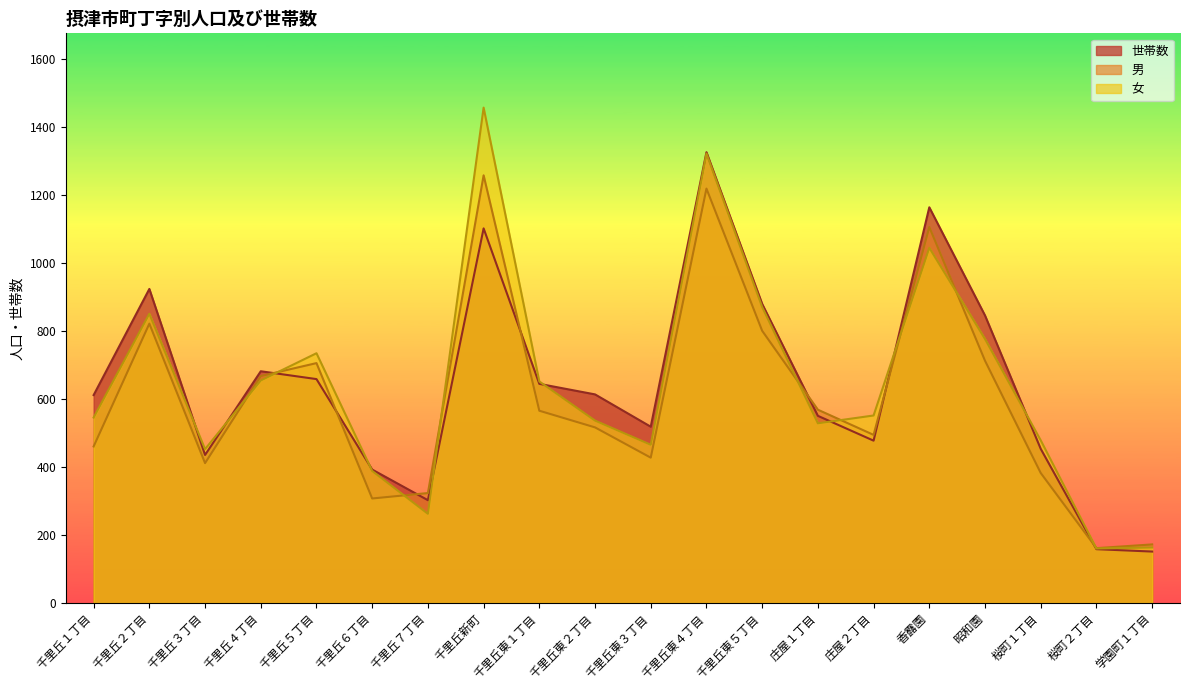

How many interior local valleys does the 男 series have?

5